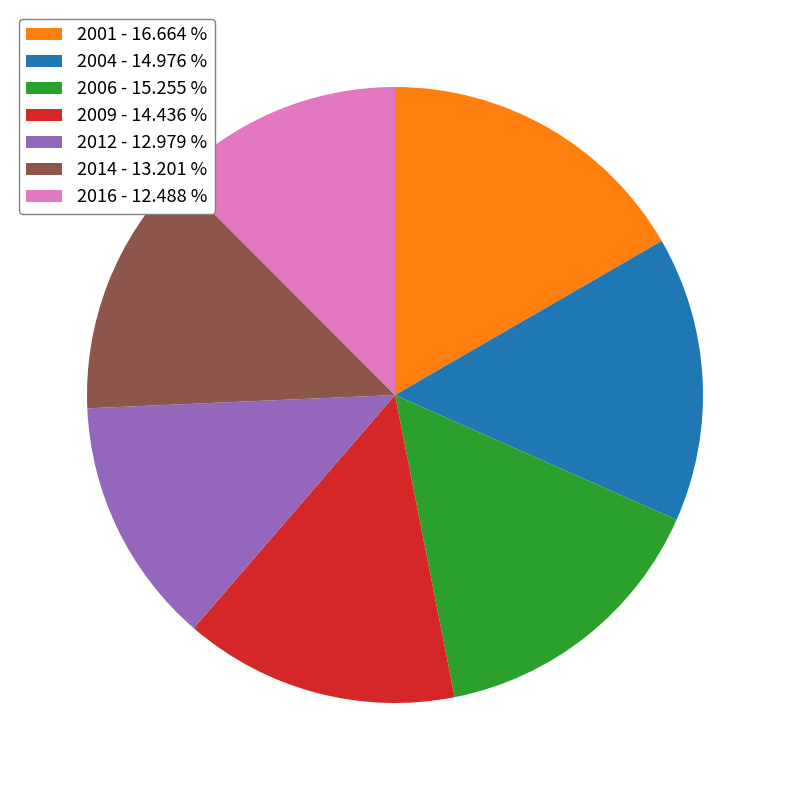

What is the ratio of the value at 2009 - 14.436 % to the value at 2012 - 12.979 %?

1.1